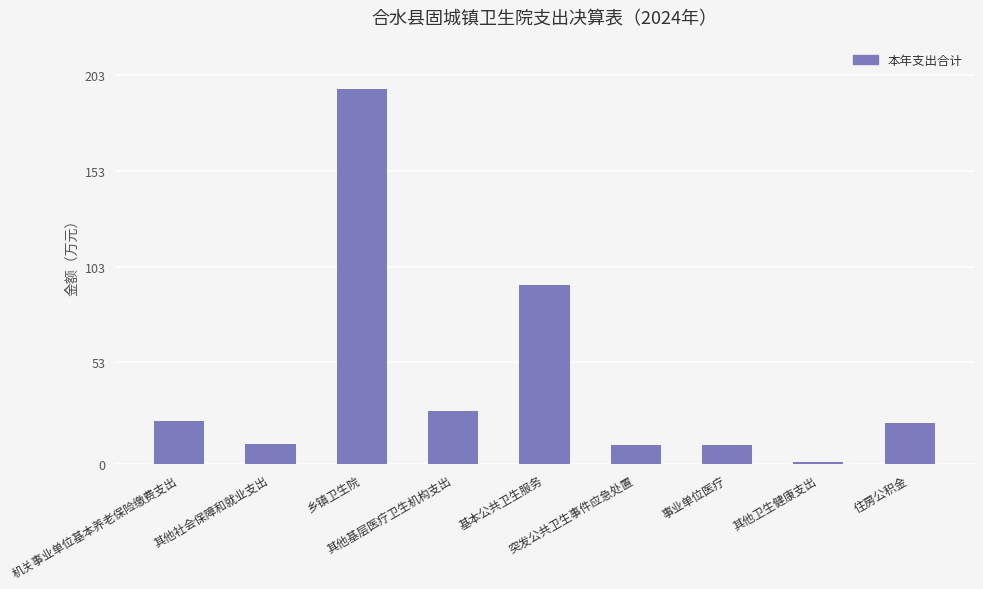

The chart shows a value of 27.9 at 其他基层医疗卫生机构支出. True or false?

True